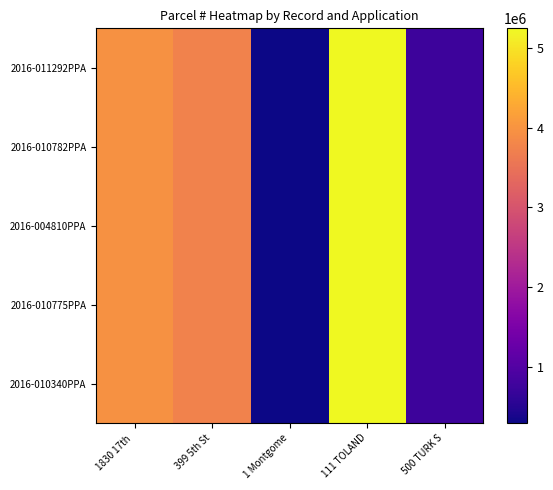

At which category is the sum across all series the highest?

111 TOLAND